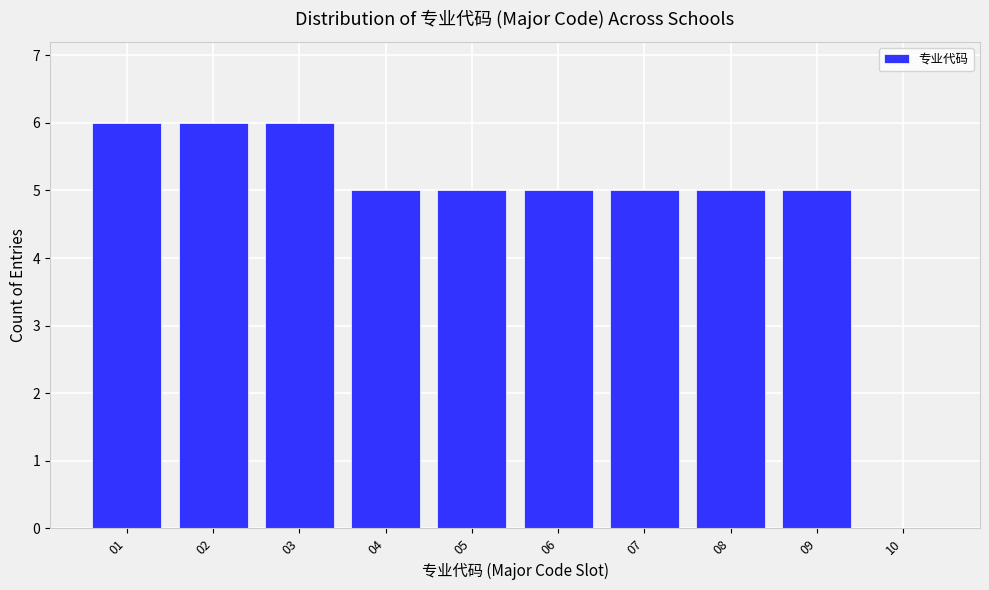

Reading left to right, list every bar in this chart as the range it spans on the x-axis followed by its height. The values are not printed on the chart, so give them approximately, as read against the axis.

0.5 to 1.5: 6
1.5 to 2.5: 6
2.5 to 3.5: 6
3.5 to 4.5: 5
4.5 to 5.5: 5
5.5 to 6.5: 5
6.5 to 7.5: 5
7.5 to 8.5: 5
8.5 to 9.5: 5
9.5 to 10.5: 0